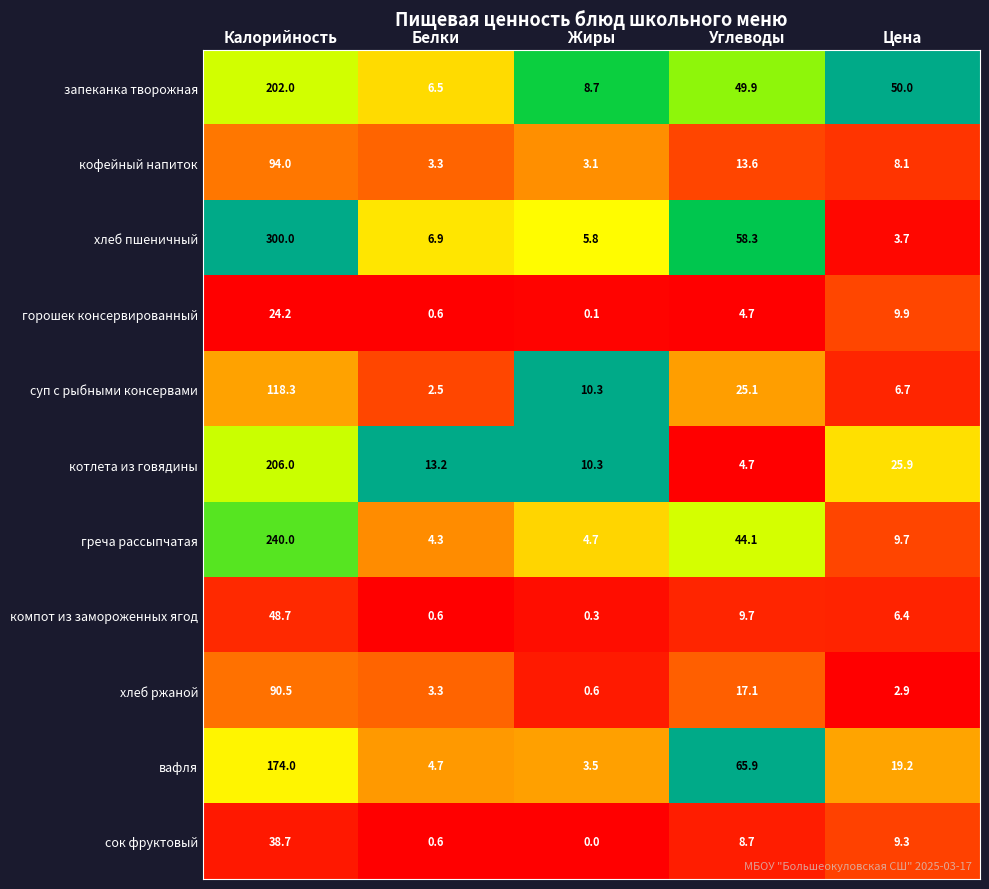

How many distinct data groups are displayed?

11